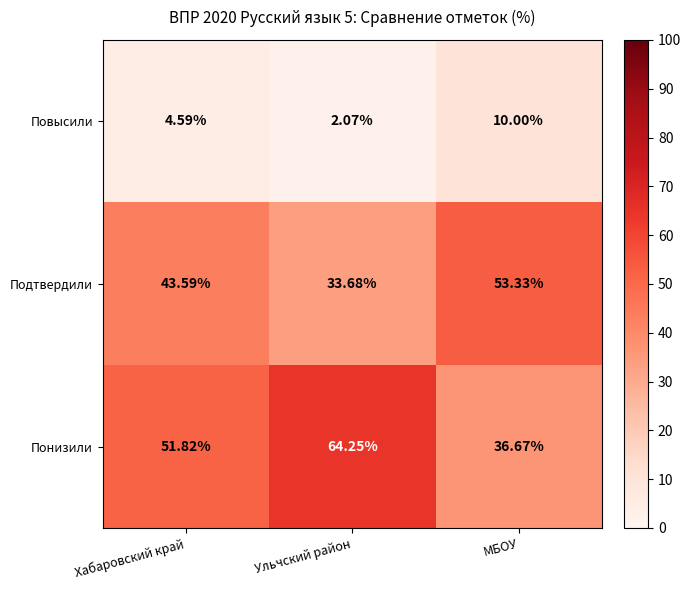

List the series in order of their peak value, highest first.

Понизили, Подтвердили, Повысили